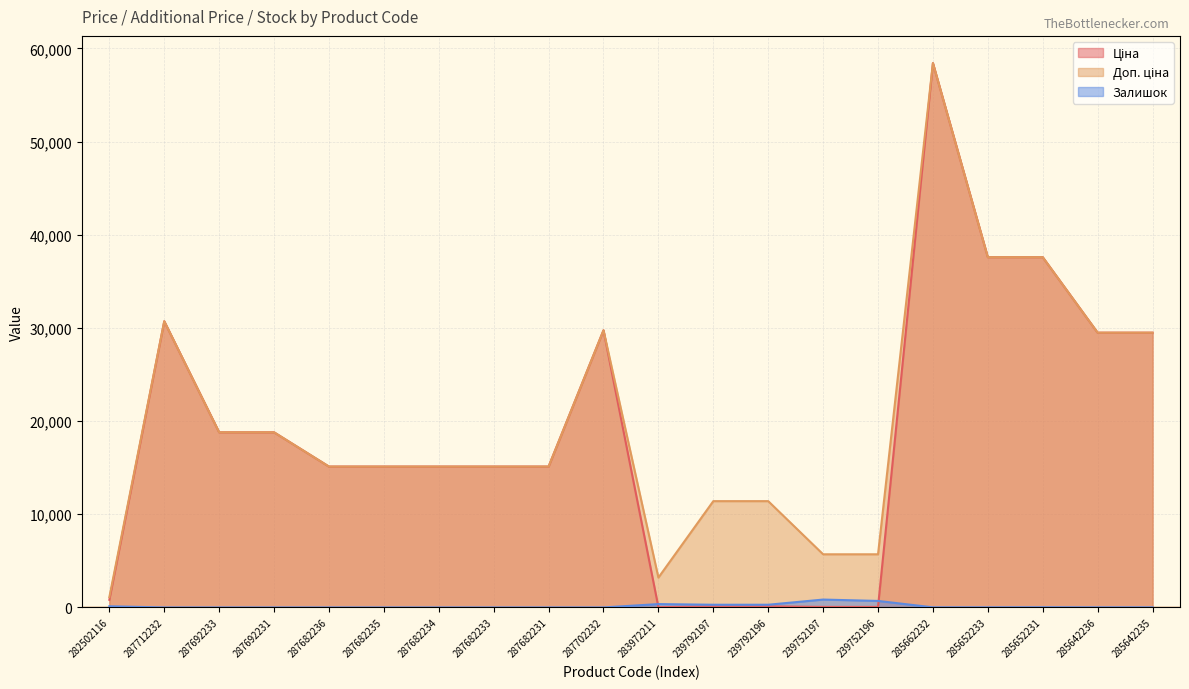

At which category does Залишок reach its first local peak?

283972211